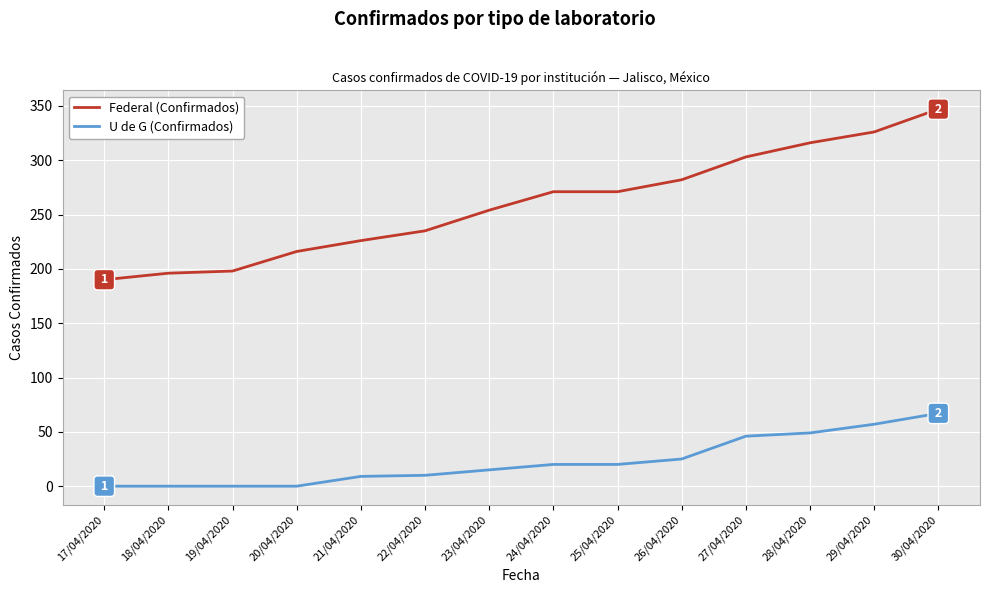

How many distinct data groups are displayed?

2